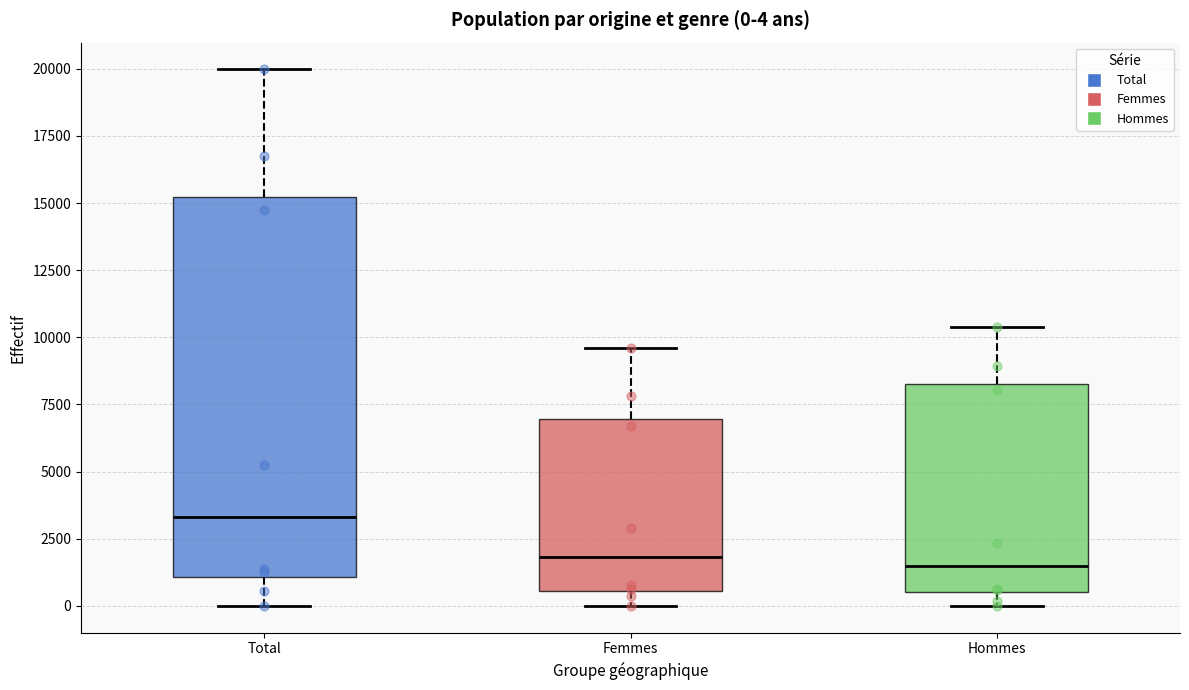

Which box's median line is the highest?

Total